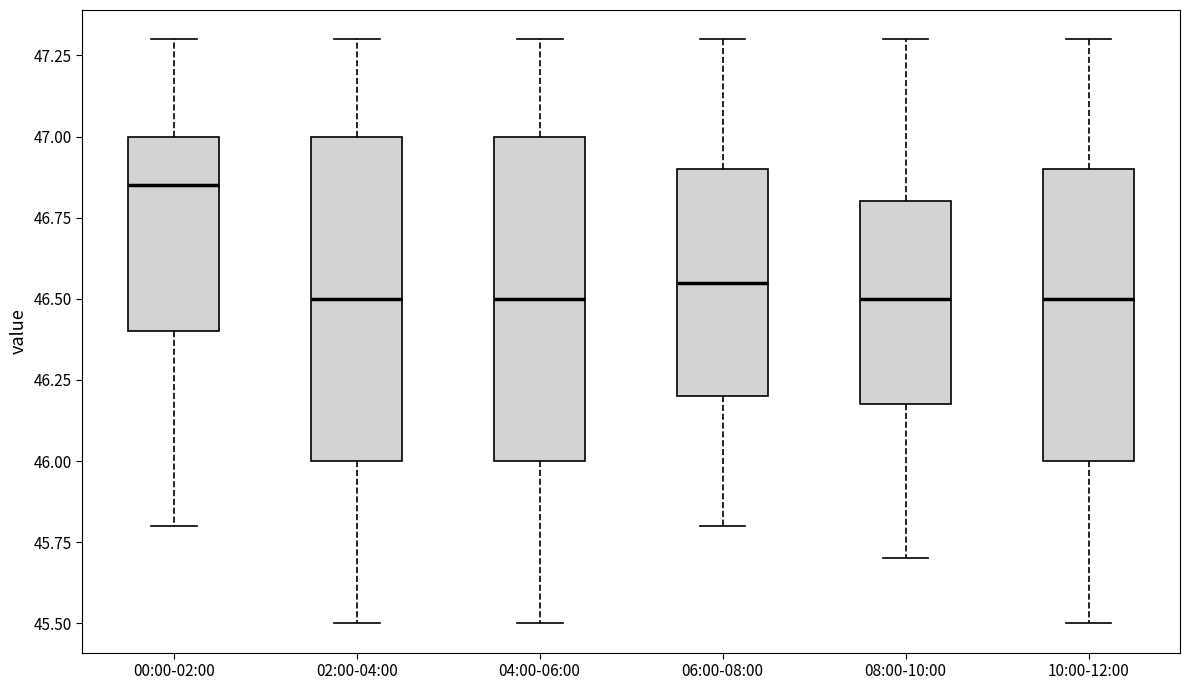

Reading left to right, transcribe this box plot: for each box, give where its median line is, the range the box spans, and where its two whiskers end, as read against the y-axis. The values are not printed on the chart, so give them approximately, as read against the axis.

00:00-02:00: median 46.85, box 46.40 to 47.00, whiskers 45.80 to 47.30
02:00-04:00: median 46.50, box 46.00 to 47.00, whiskers 45.50 to 47.30
04:00-06:00: median 46.50, box 46.00 to 47.00, whiskers 45.50 to 47.30
06:00-08:00: median 46.55, box 46.20 to 46.90, whiskers 45.80 to 47.30
08:00-10:00: median 46.50, box 46.20 to 46.80, whiskers 45.70 to 47.30
10:00-12:00: median 46.50, box 46.00 to 46.90, whiskers 45.50 to 47.30